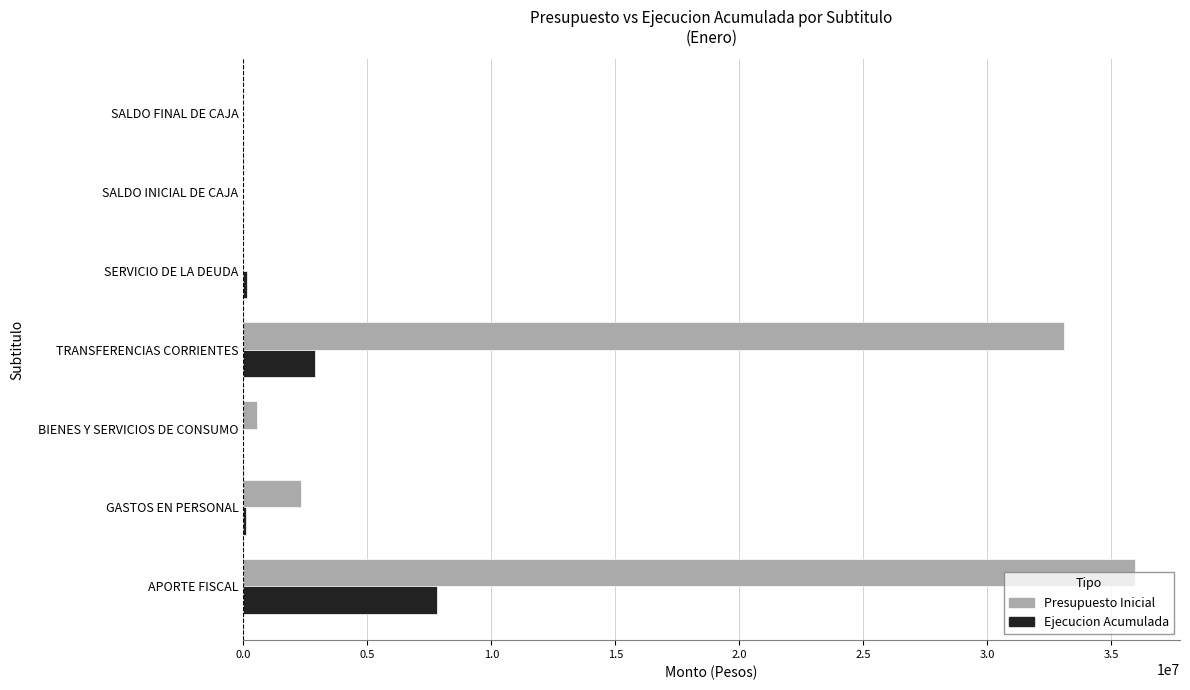

At which category is the sum across all series the highest?

APORTE FISCAL